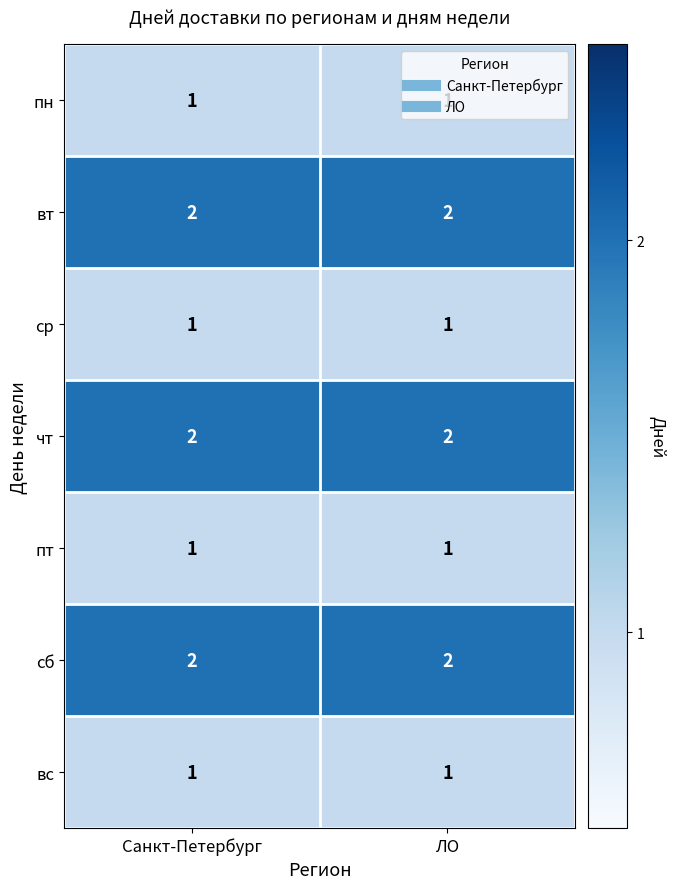

What is the sum of all вт values?

4